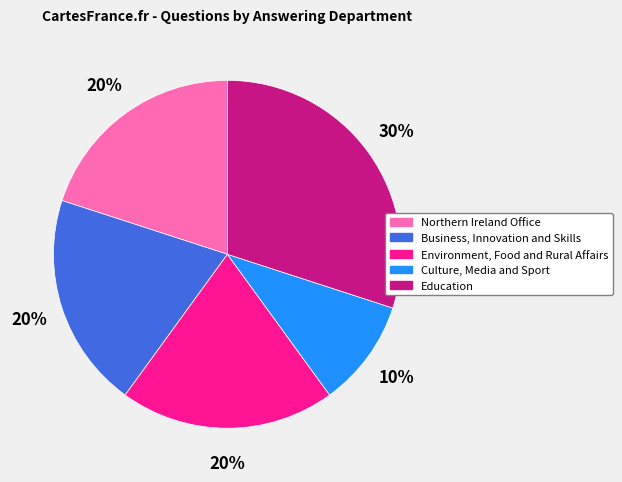

Which slice is the largest?

Education